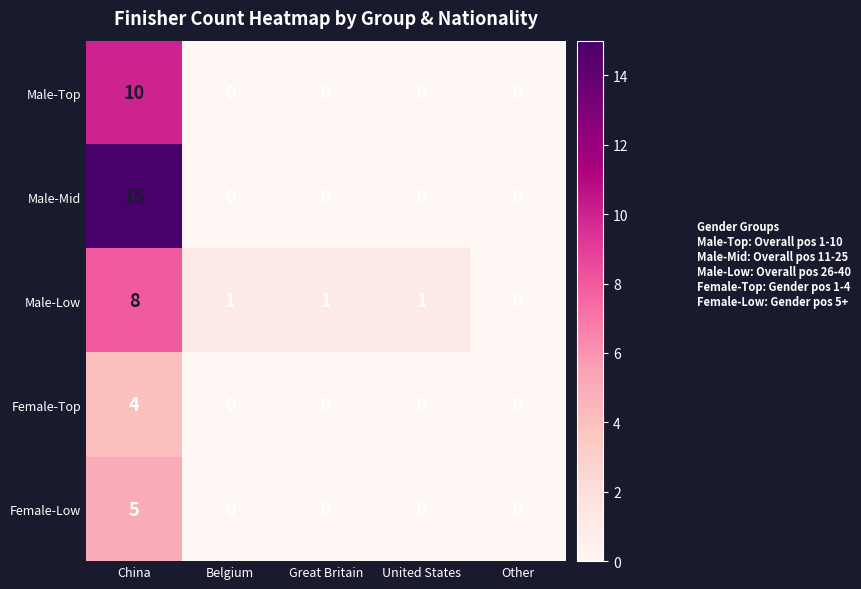

Is it true that Male-Top equals -7 at Belgium?

False